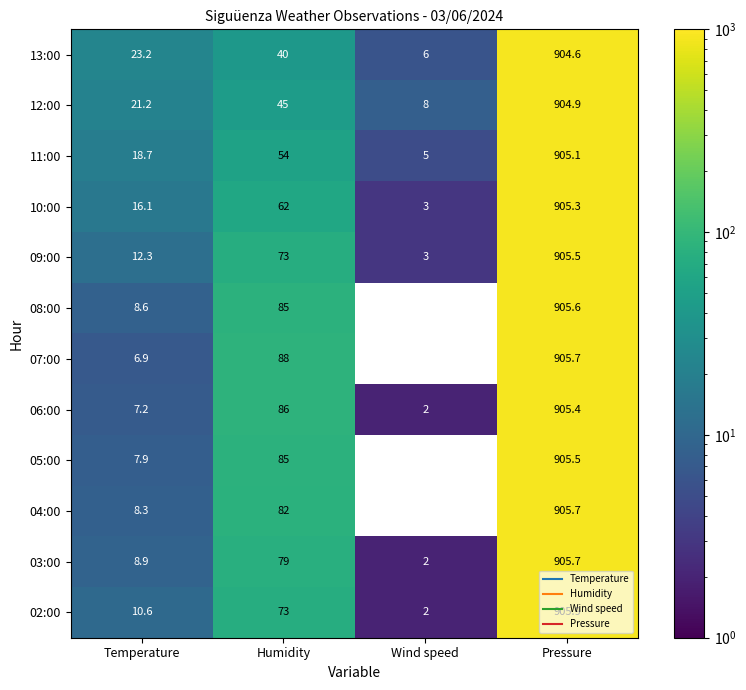

At which label is 05:00 closest to 452?

Humidity